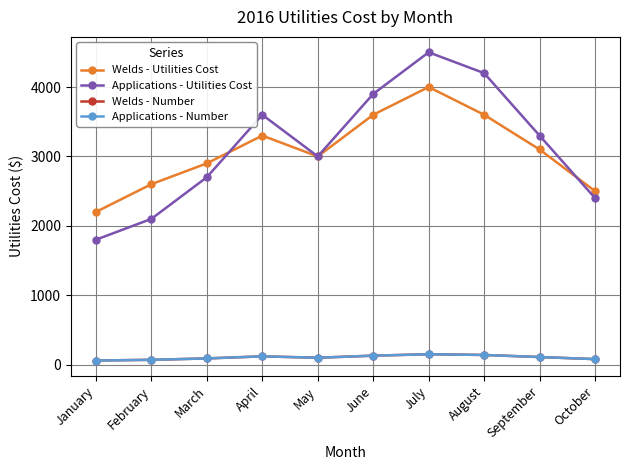

Is this an area chart (filled region under the line)?

No